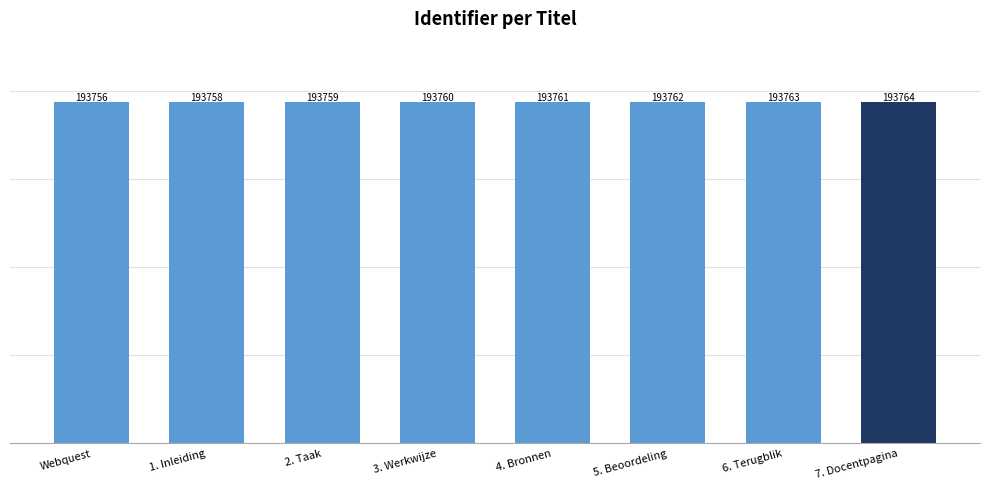

Are the bars horizontal?

No